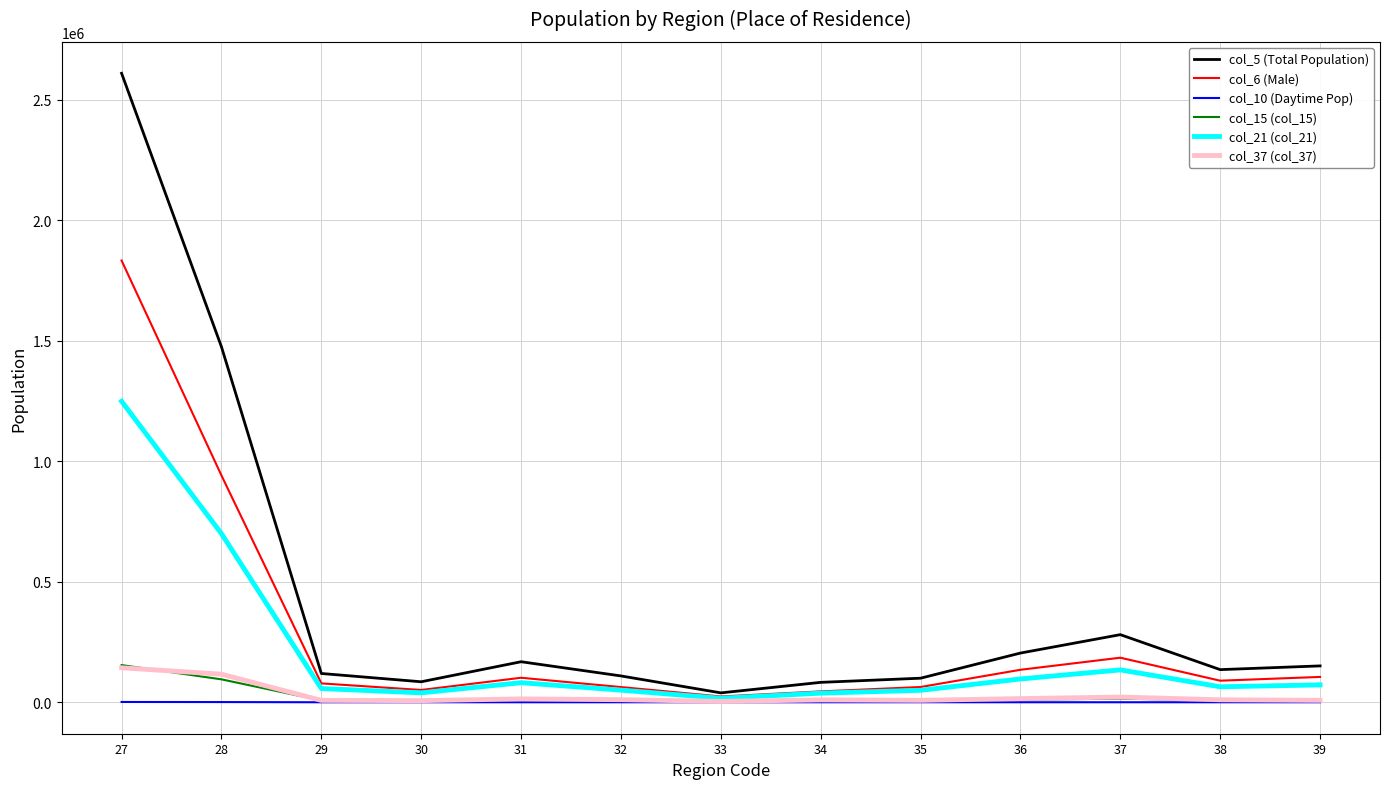

The value of col_5 (Total Population) at 30 is 85113. True or false?

True